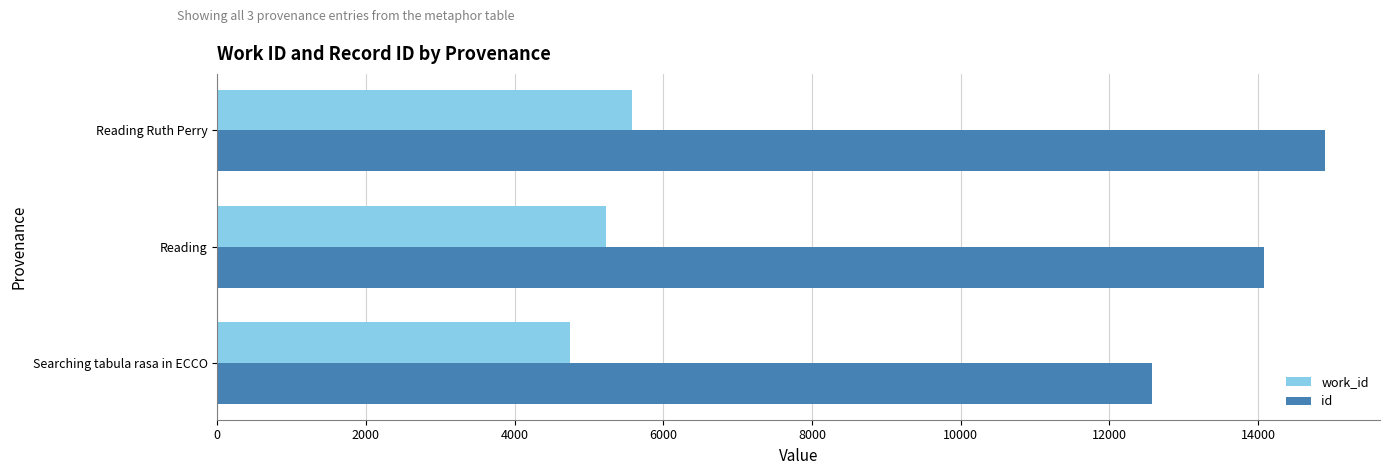

What are all the series names shown in the legend?

work_id, id